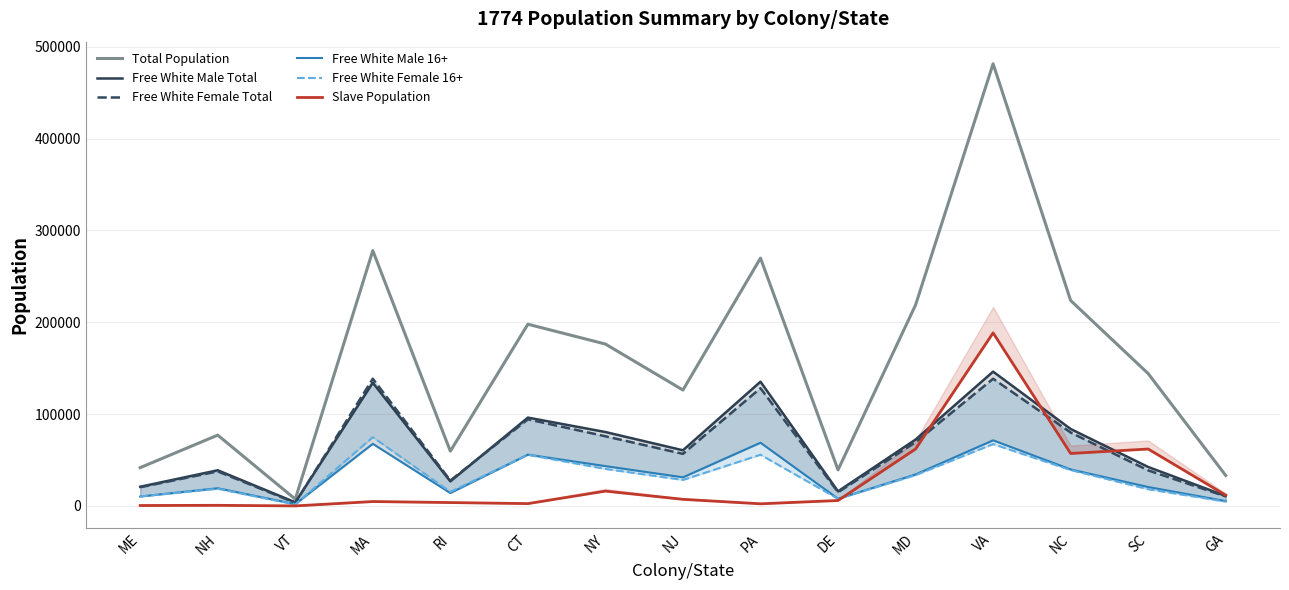

How many lines are shown in the chart?

6